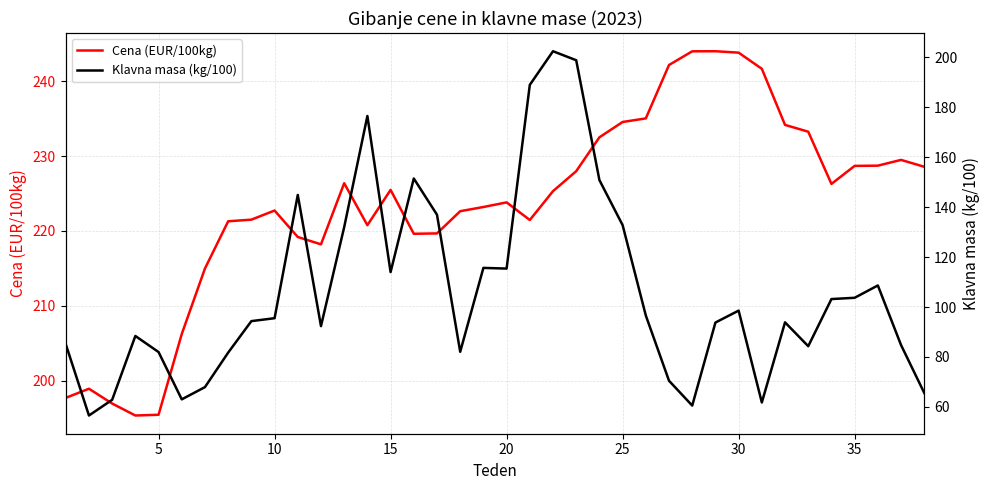

What is the highest value of the Cena (EUR/100kg) series?

244.0